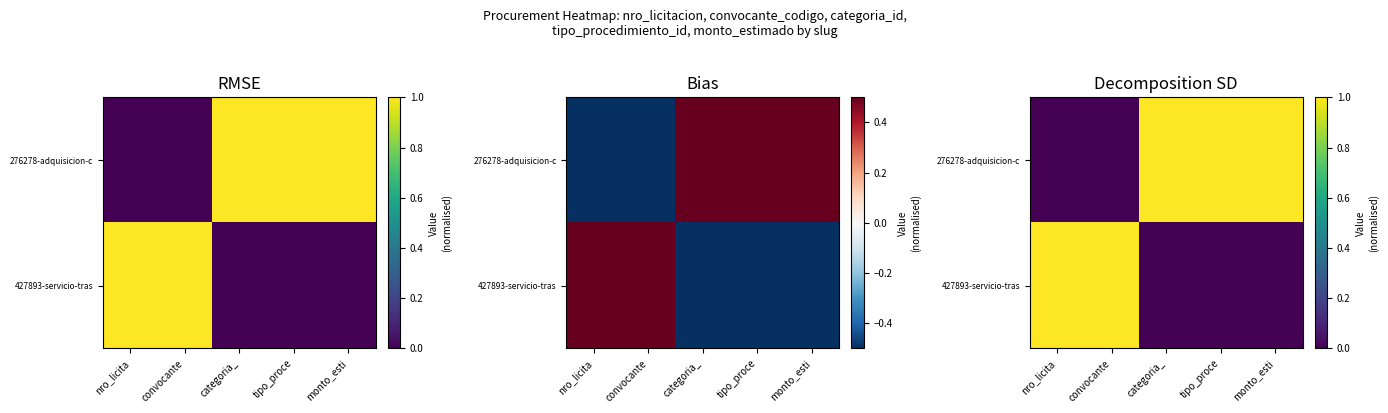

What is the sum of the 276278-adquisicion-c values at convocante and categoria_?

1